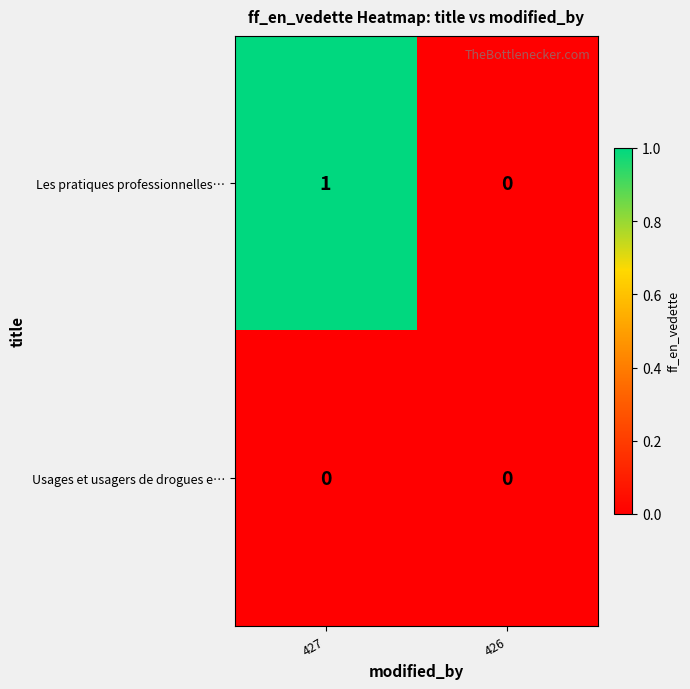

The value of Usages et usagers de drogues e… at 426 is 0. True or false?

True